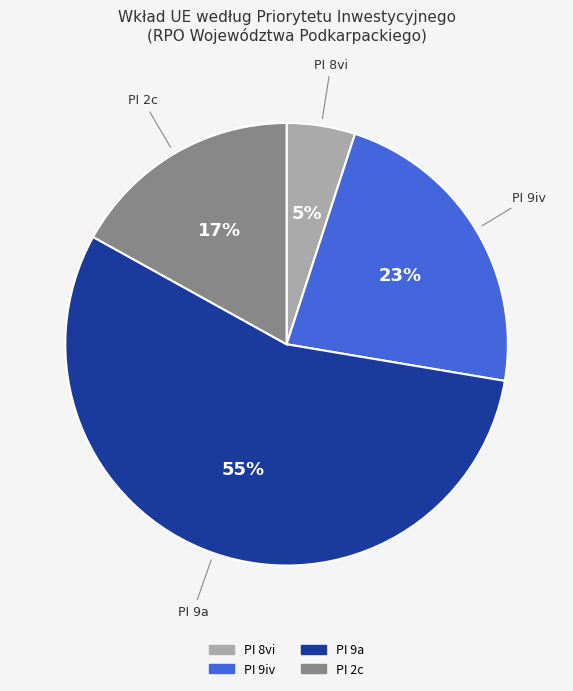

To the nearest percent, what is the difference between the largest and smallest slice percentages?

50%